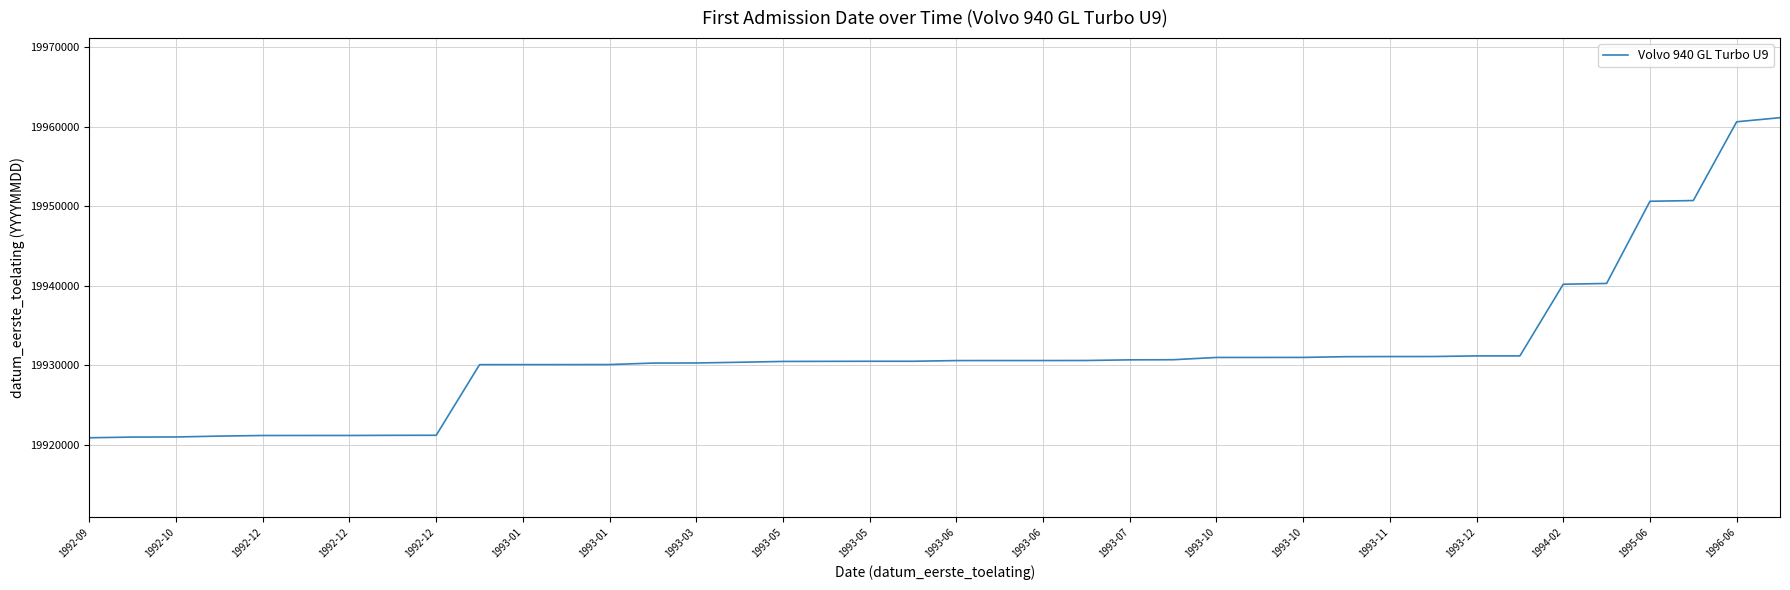

What is the difference between the maximum and minimum values?

40212